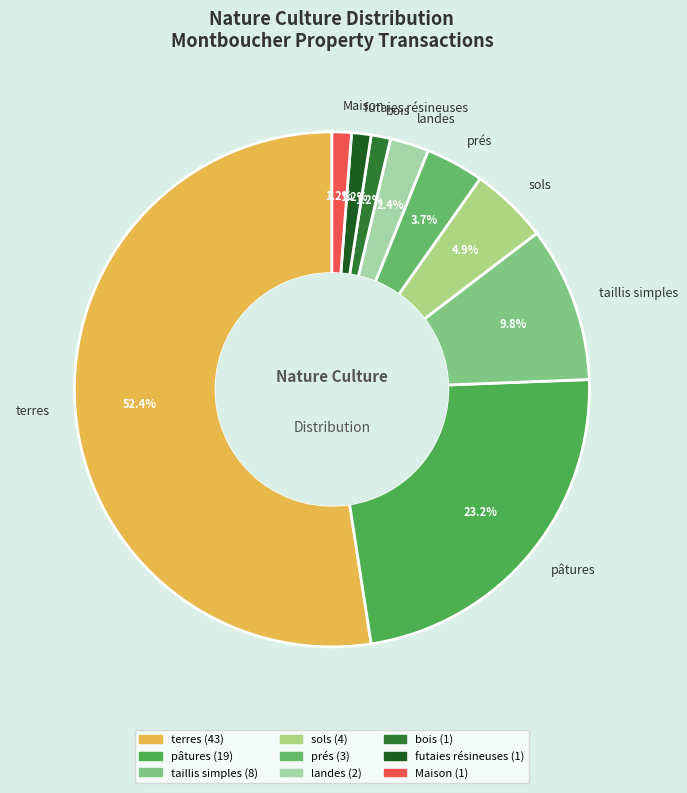

Count the number of slices in the pie.

9